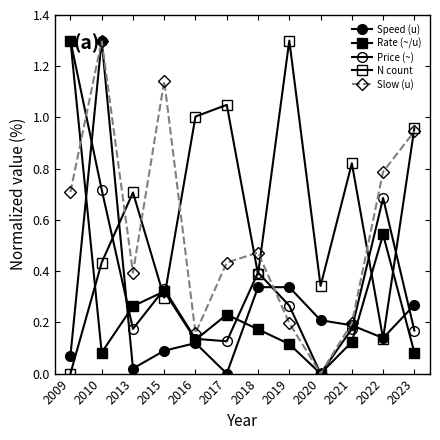

How many lines are shown in the chart?

5